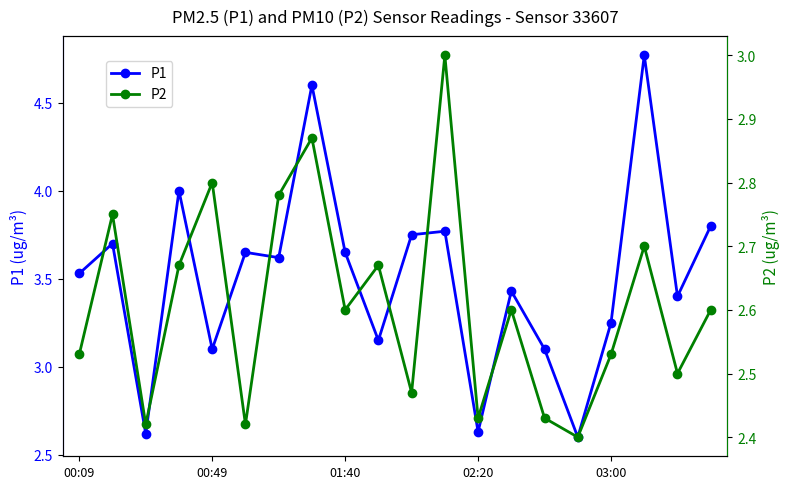

True or false: P1 has a value of 0.6 at 15.

False